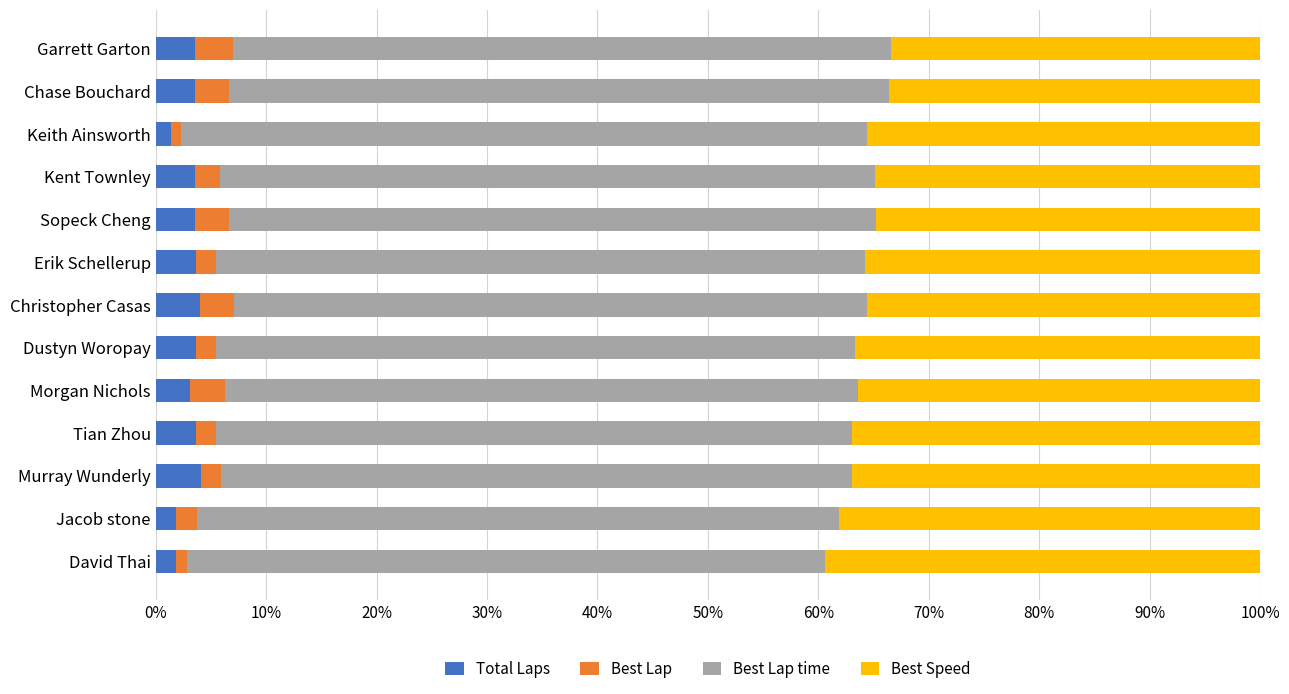

What is the average value of the Total Laps series?

3.2